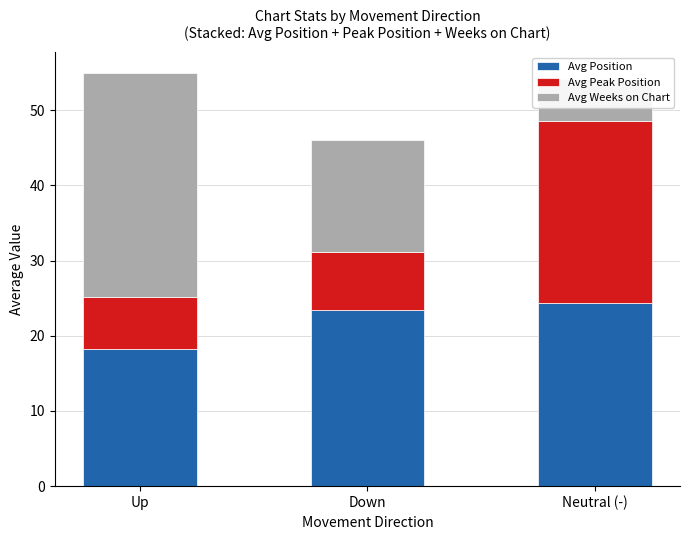

Reading left to right, list all the values displayed in this chart.

Avg Position: 18.3	23.4	24.3
Avg Peak Position: 6.9	7.7	24.3
Avg Weeks on Chart: 29.8	15.0	5.5